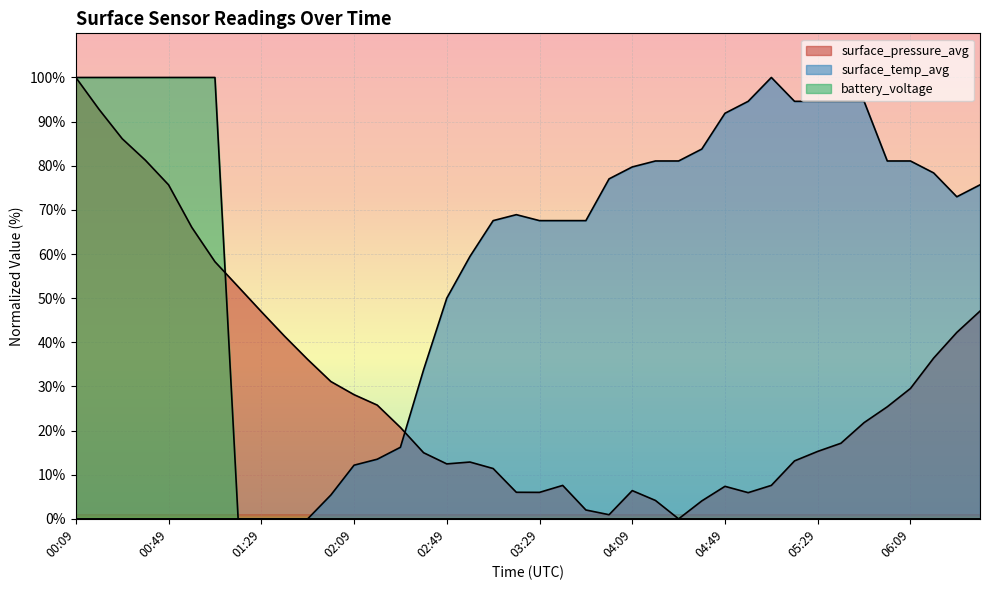

Count the number of categories in the chart.

40